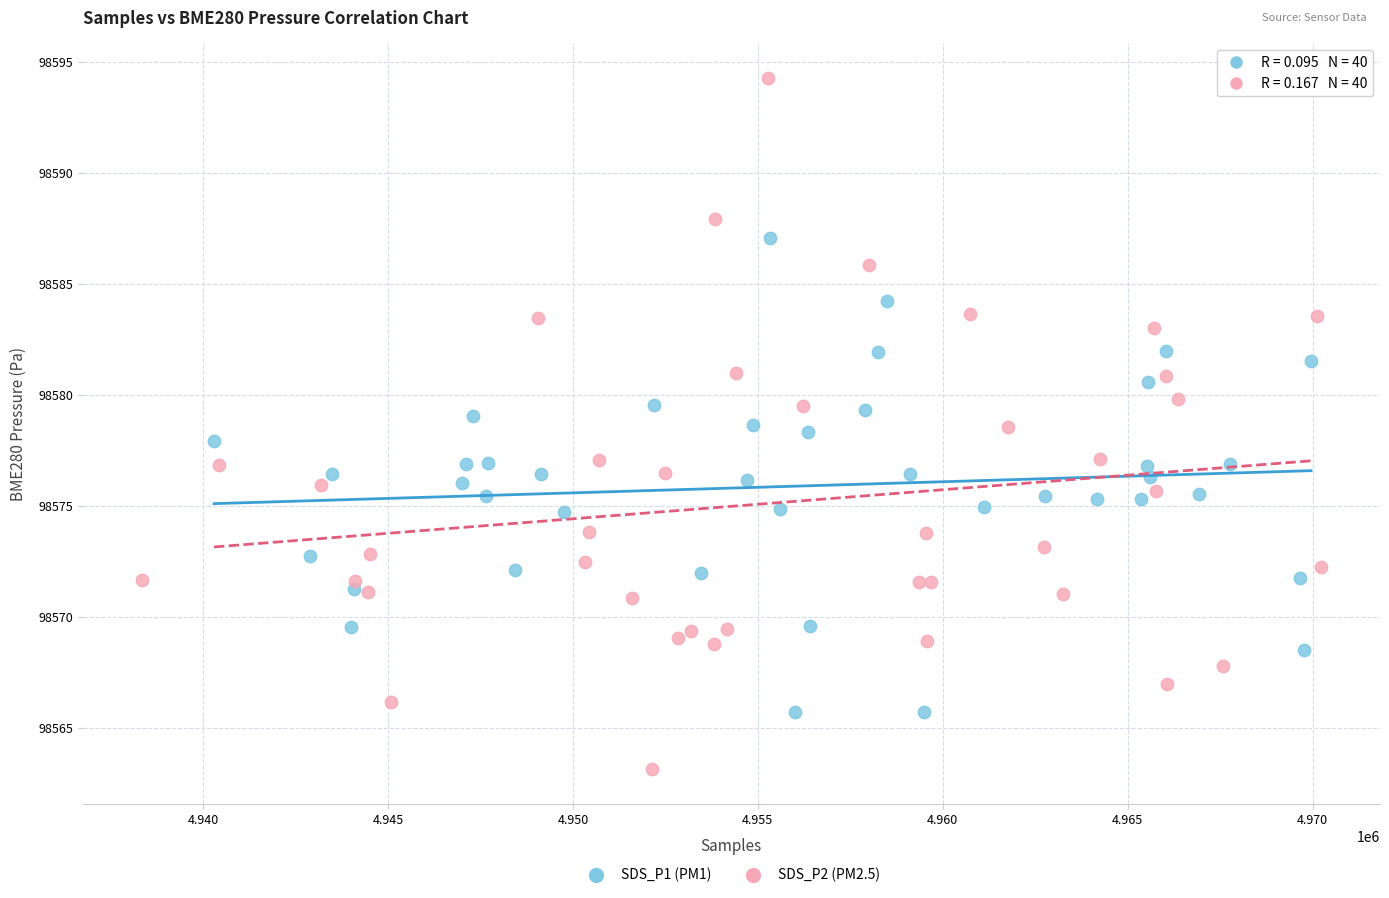

What are all the series names shown in the legend?

SDS_P1 (PM1), SDS_P2 (PM2.5)